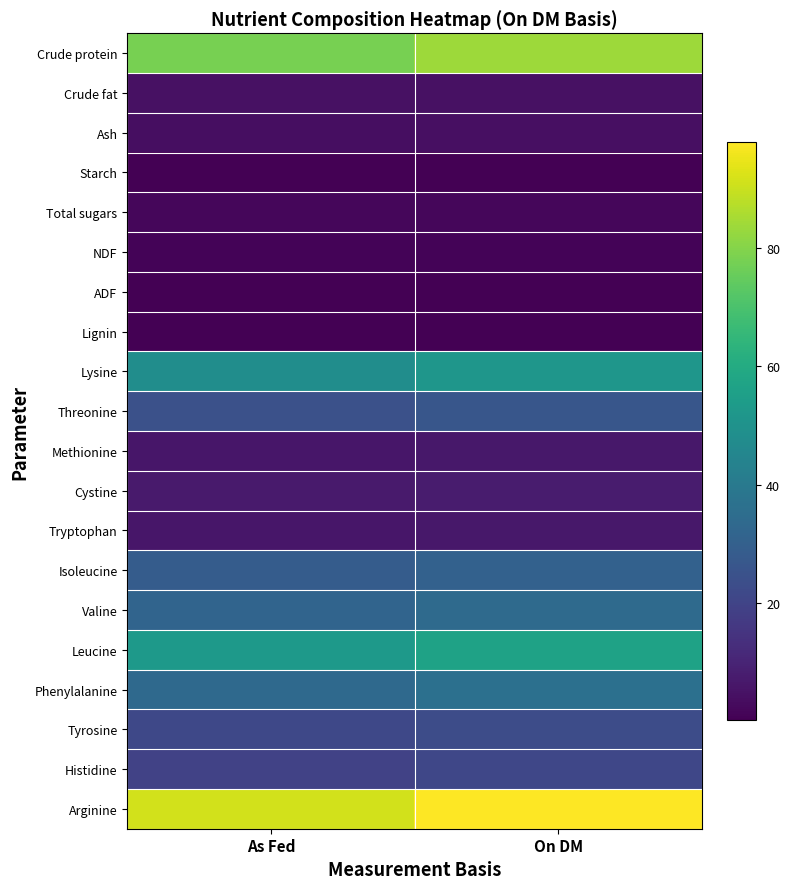

Reading left to right, transcribe all the data shown in this chart.

Crude protein: As Fed=78.0	On DM=83.7
Crude fat: As Fed=4.4	On DM=4.7
Ash: As Fed=4.0	On DM=4.3
Starch: As Fed=0.4	On DM=0.4
Total sugars: As Fed=2.0	On DM=2.1
NDF: As Fed=1.2	On DM=1.3
ADF: As Fed=0.3	On DM=0.3
Lignin: As Fed=0.2	On DM=0.2
Lysine: As Fed=48.1	On DM=51.6
Threonine: As Fed=24.6	On DM=26.4
Methionine: As Fed=6.1	On DM=6.5
Cystine: As Fed=7.2	On DM=7.7
Tryptophan: As Fed=6.2	On DM=6.6
Isoleucine: As Fed=28.5	On DM=30.6
Valine: As Fed=31.5	On DM=33.8
Leucine: As Fed=52.6	On DM=56.4
Phenylalanine: As Fed=33.7	On DM=36.1
Tyrosine: As Fed=21.3	On DM=22.9
Histidine: As Fed=19.6	On DM=21.1
Arginine: As Fed=91.2	On DM=97.9